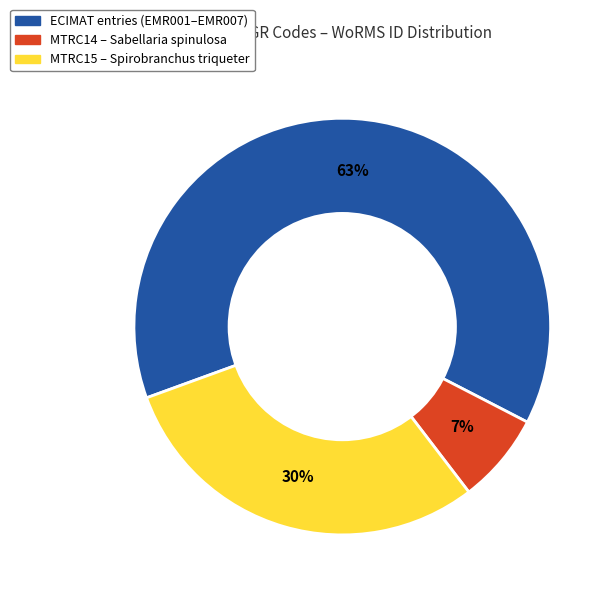

Is there any slice that represents more than half of the pie?

Yes